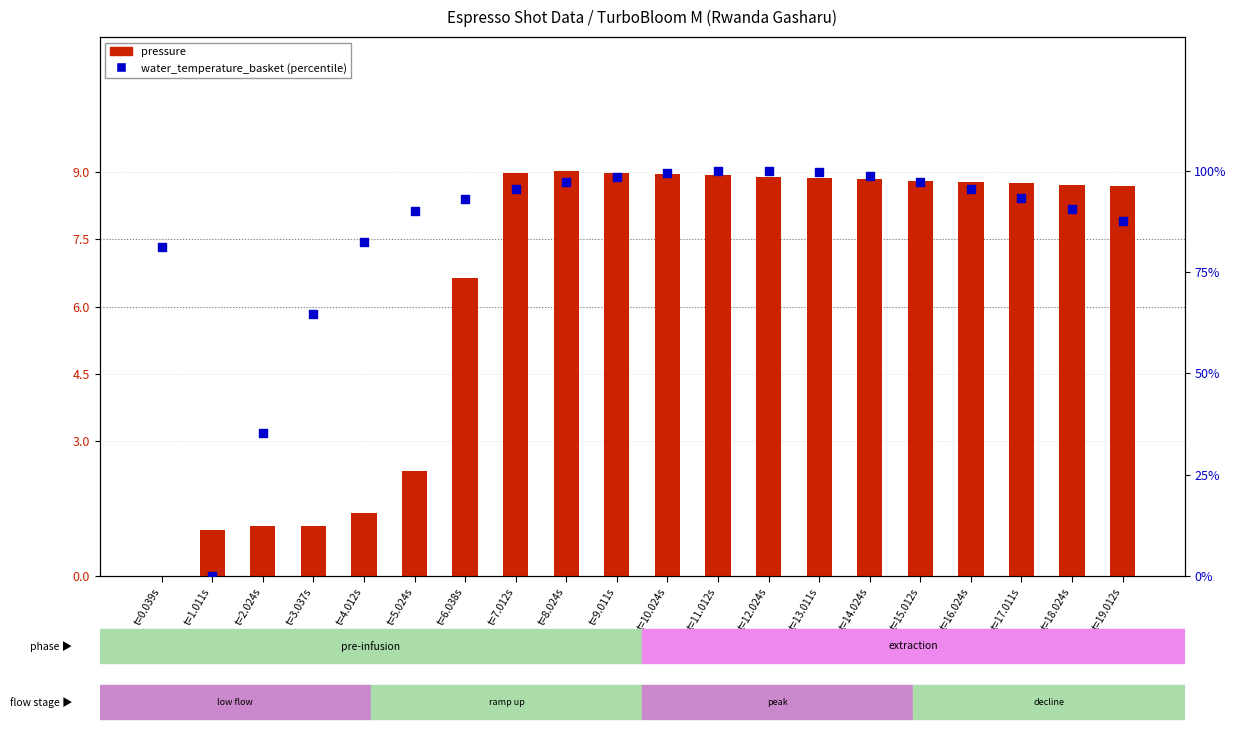

At which category is the sum across all series the highest?

t=12.024s